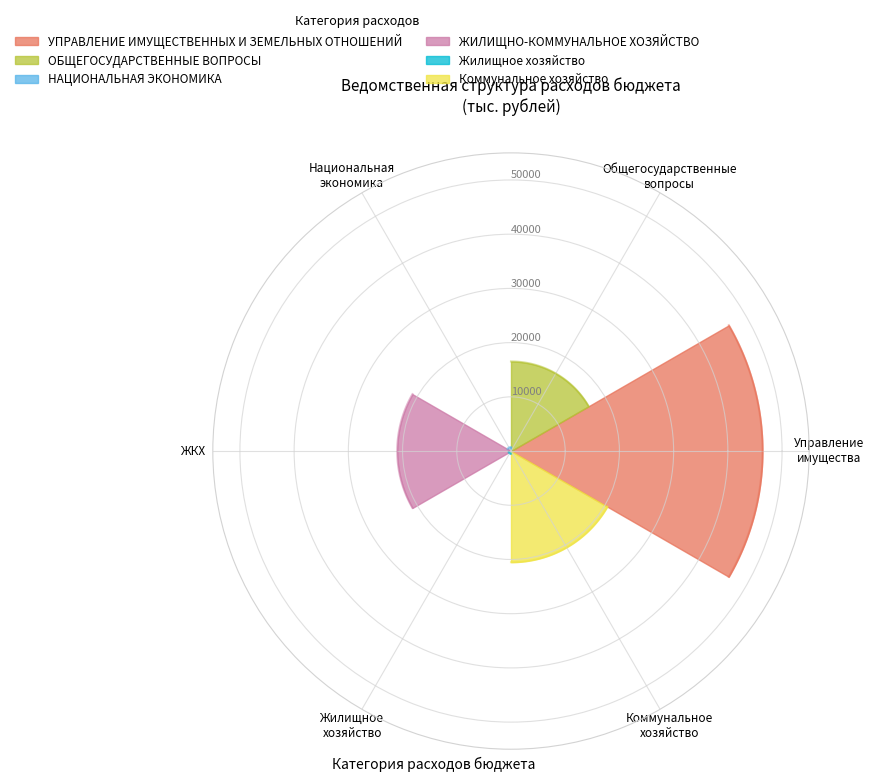

The value of 2026 год at ЖИЛИЩНО-КОММУНАЛЬНОЕ ХОЗЯЙСТВО is 20983. True or false?

True